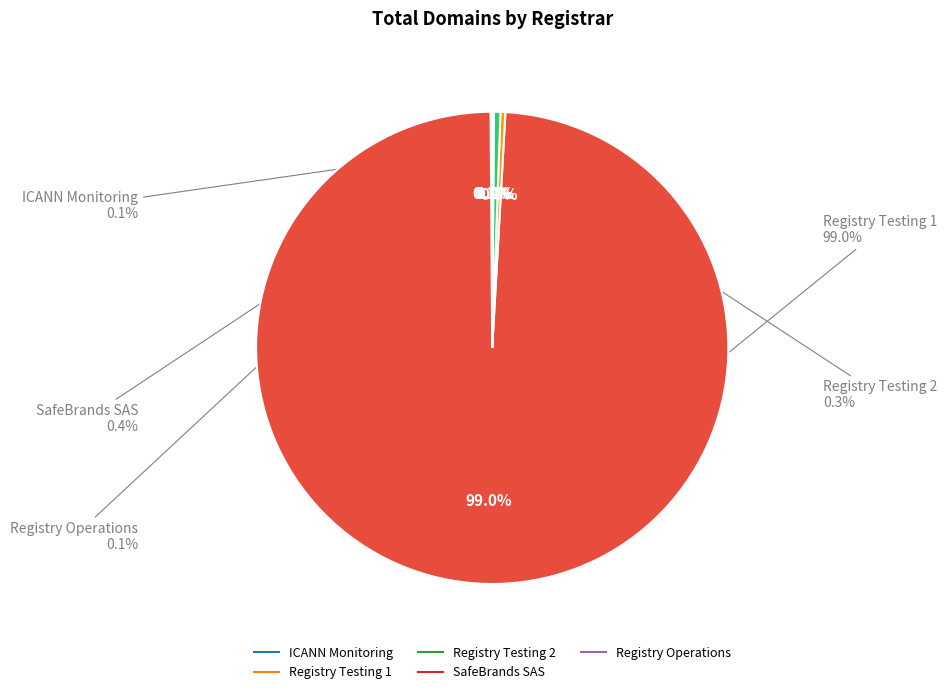

Rank the categories by value from highest to lowest.

Registry Testing 1, SafeBrands SAS, Registry Testing 2, ICANN Monitoring, Registry Operations